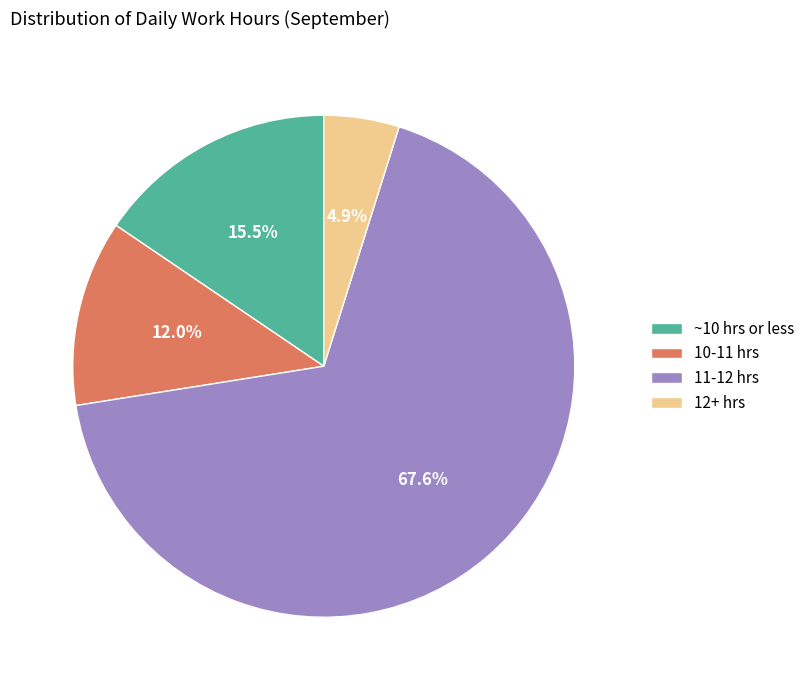

Rank the categories by value from lowest to highest.

12+ hrs, 10-11 hrs, ~10 hrs or less, 11-12 hrs